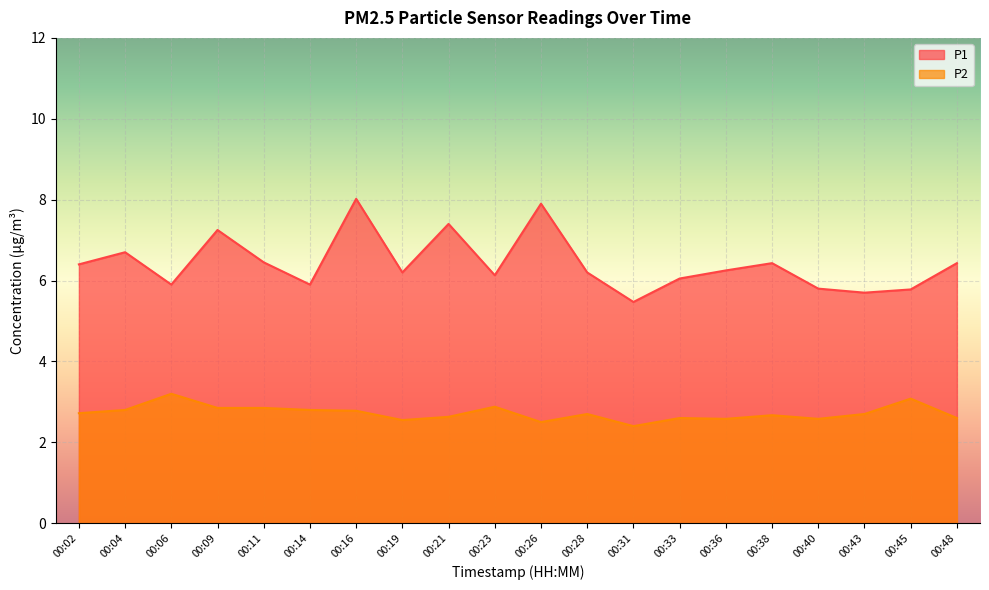

In P1, how many points are higher than both neighbors (excluding endpoints)?

6